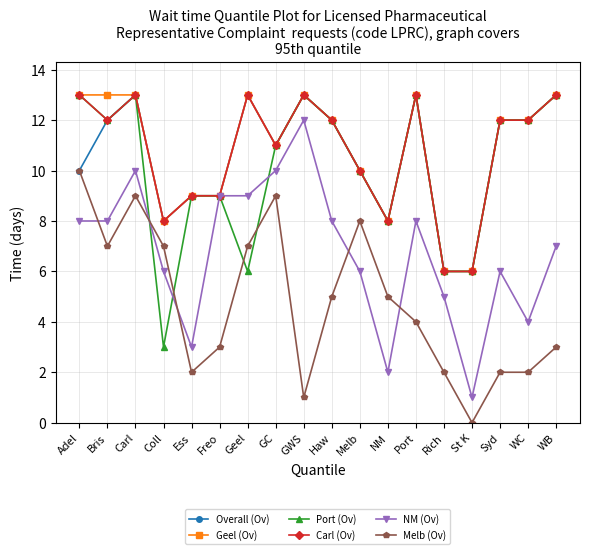

How many categories are shown in the chart?

18